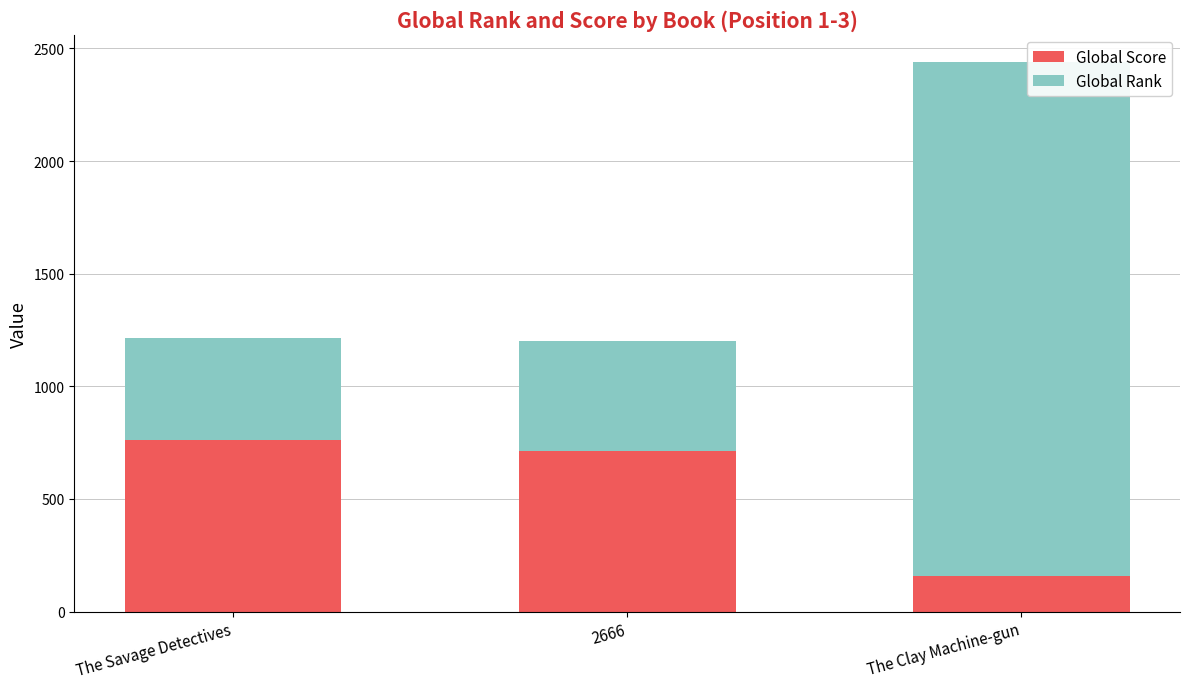

At which label is Global Score closest to 460?

2666